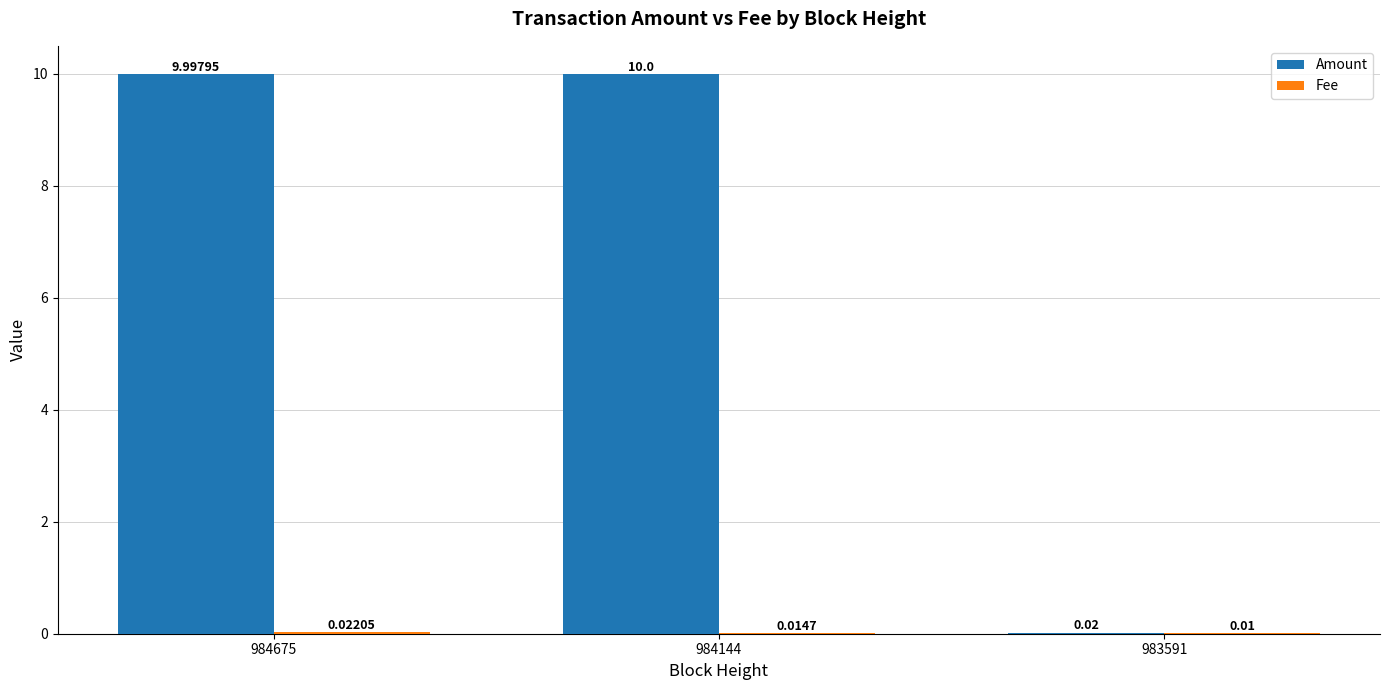

At which category is the sum across all series the highest?

984675